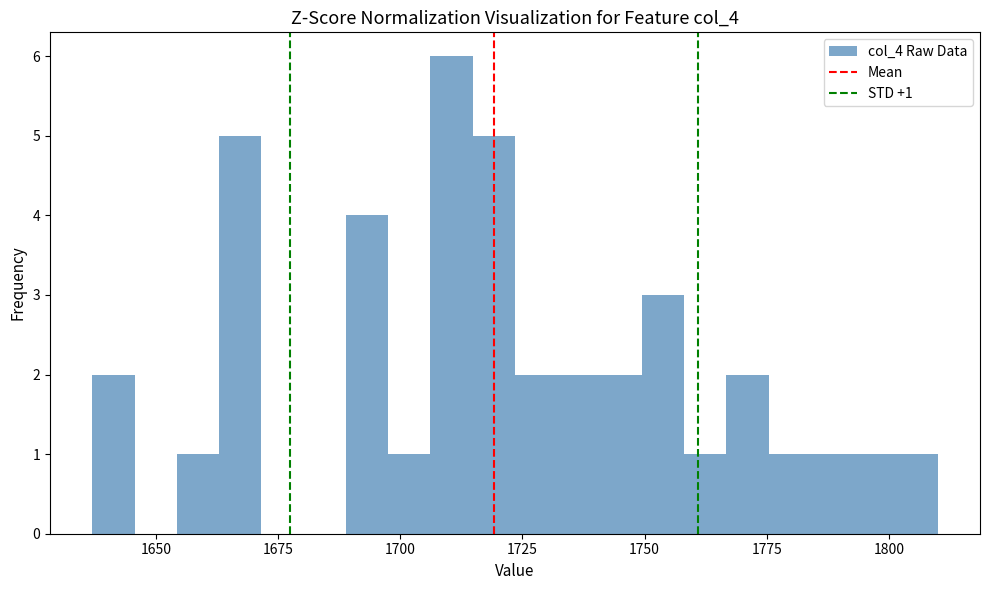

Around what value on the x-axis is the tallest bar? Give the approximate position of its centre, as read against the axis.

1710